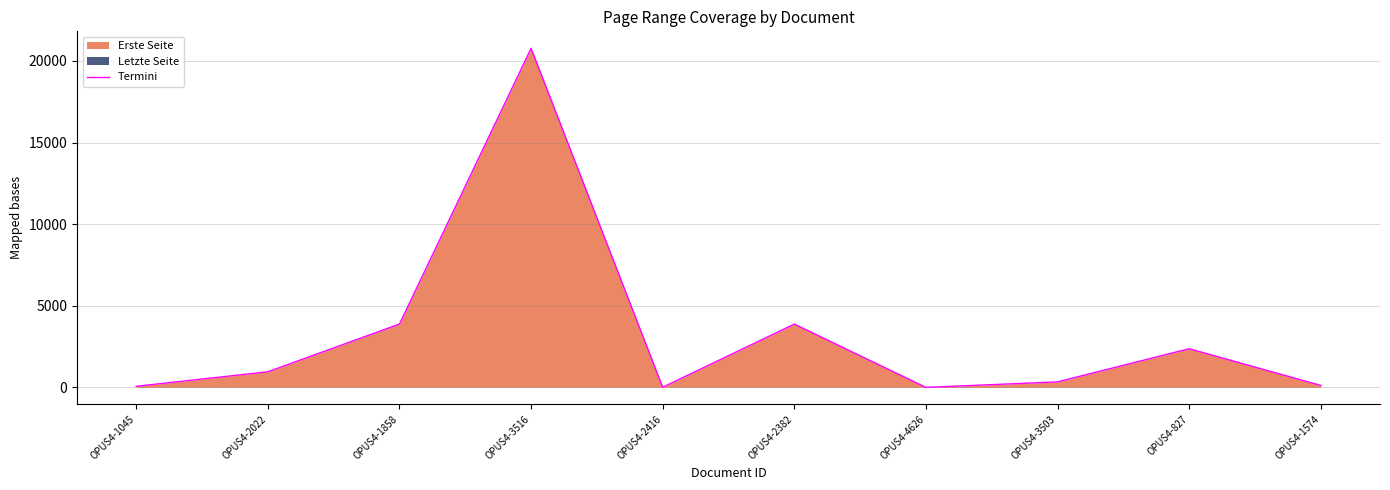

Where does the data first go above 956?

OPUS4-1858